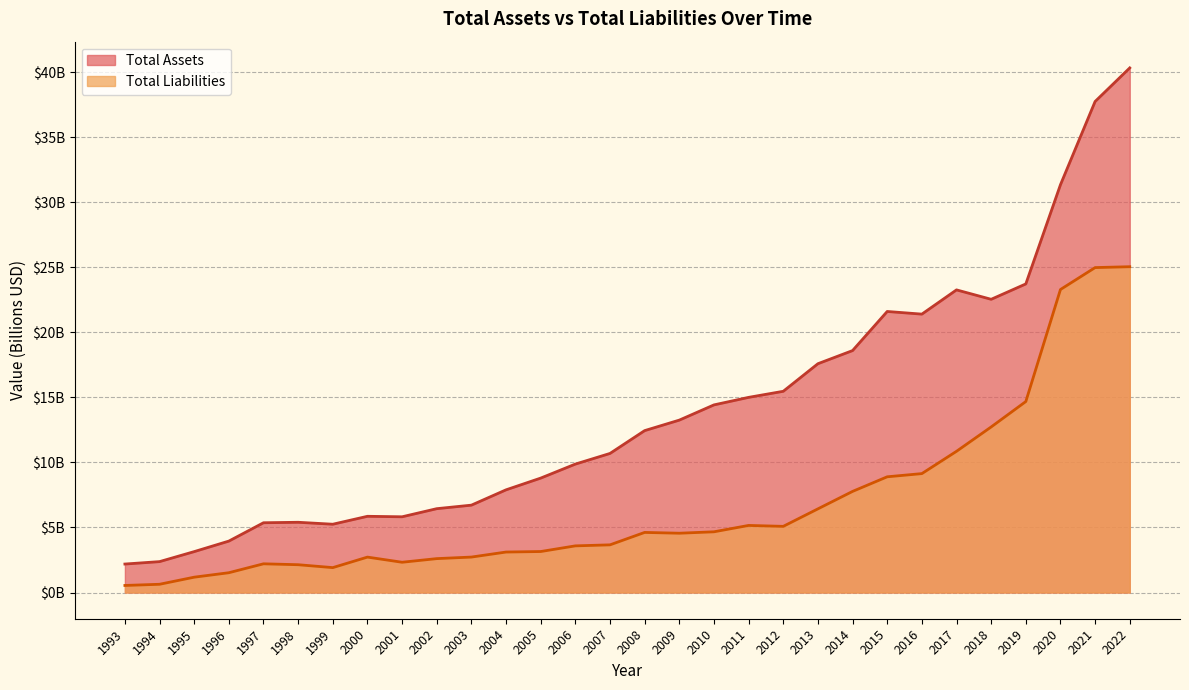

True or false: Total Liabilities has a value of 2.7 at 2003.

True